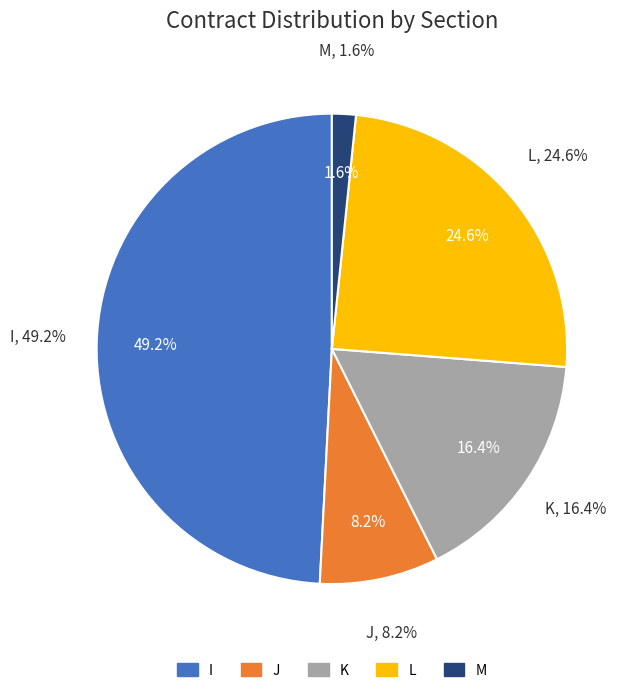

To the nearest percent, what is the difference between the K and L slice percentages?

8%